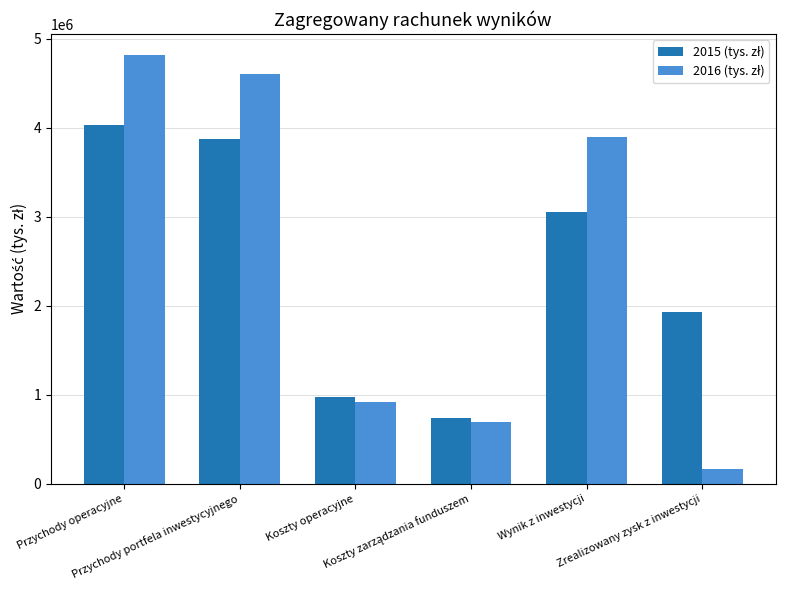

What is the smallest value displayed?

166726.9